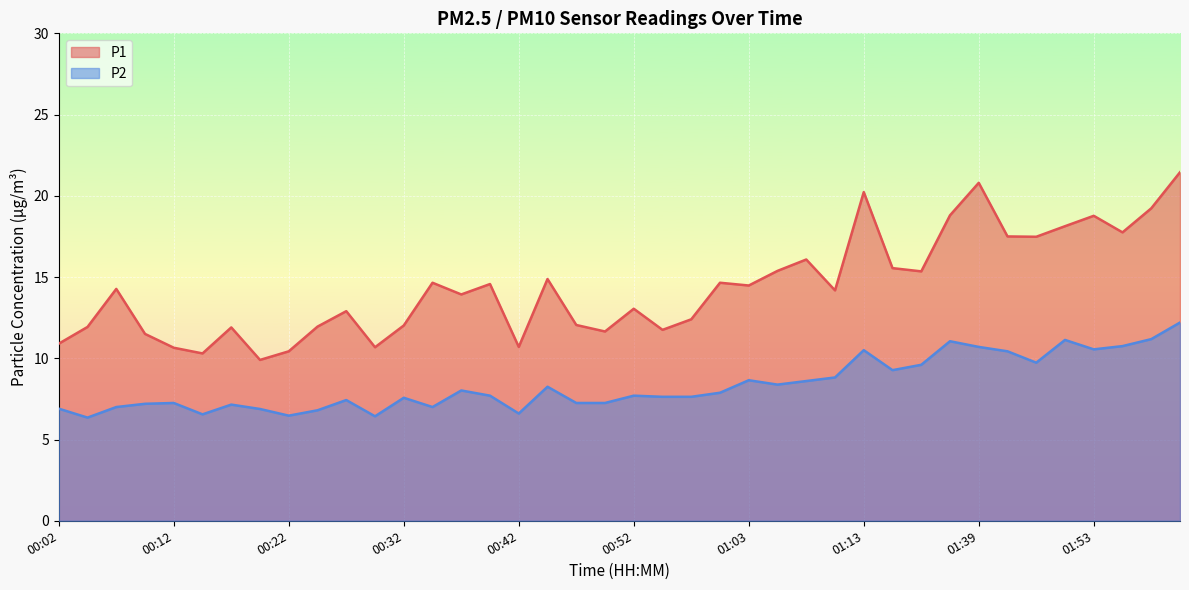

The P1 series shows 4.8 at 00:44. True or false?

False